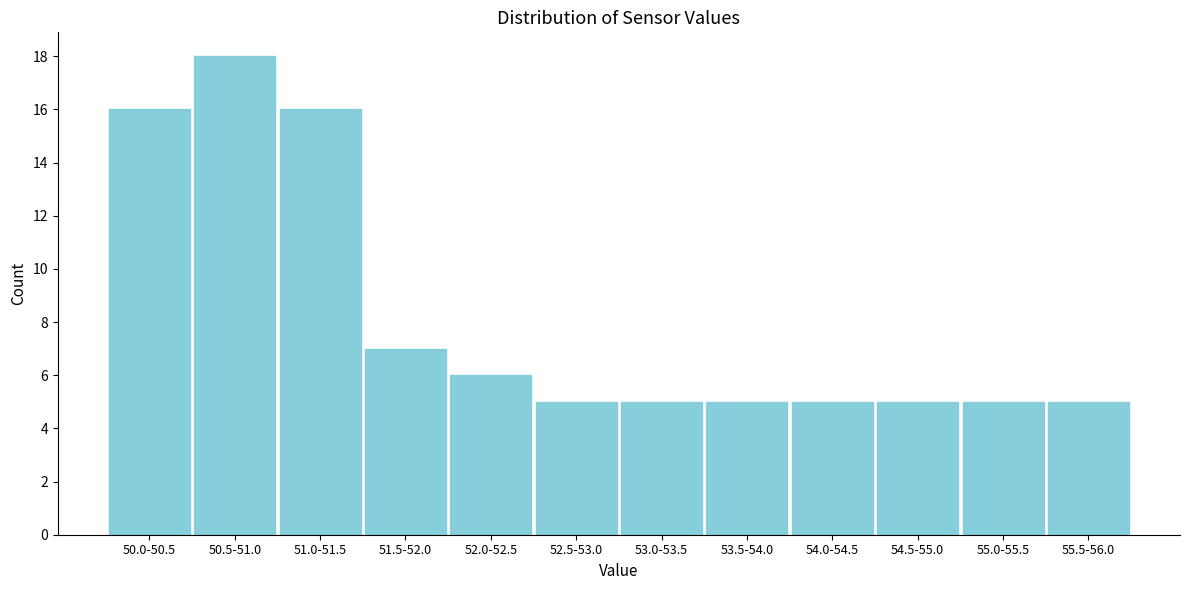

Reading left to right, what are all the values shown in this chart?

16	18	16	7	6	5	5	5	5	5	5	5